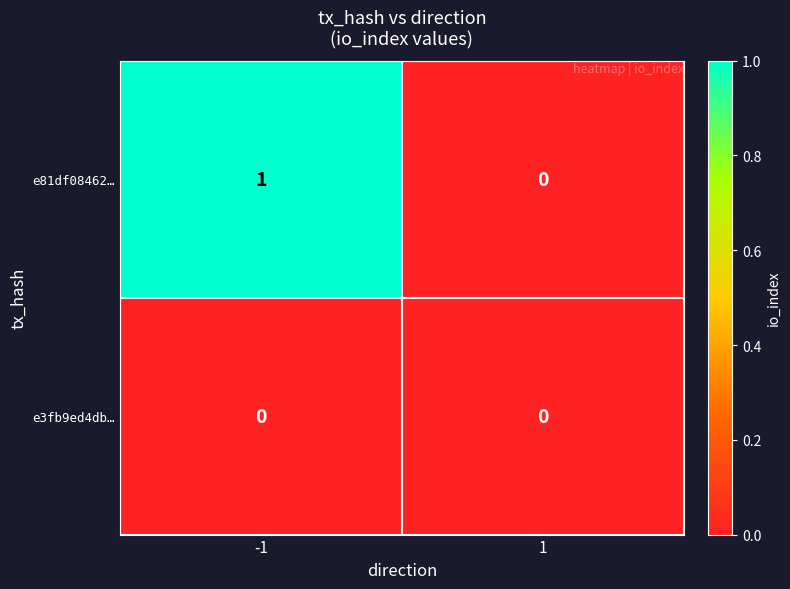

List the series in order of their peak value, lowest first.

e3fb9ed4db…, e81df08462…